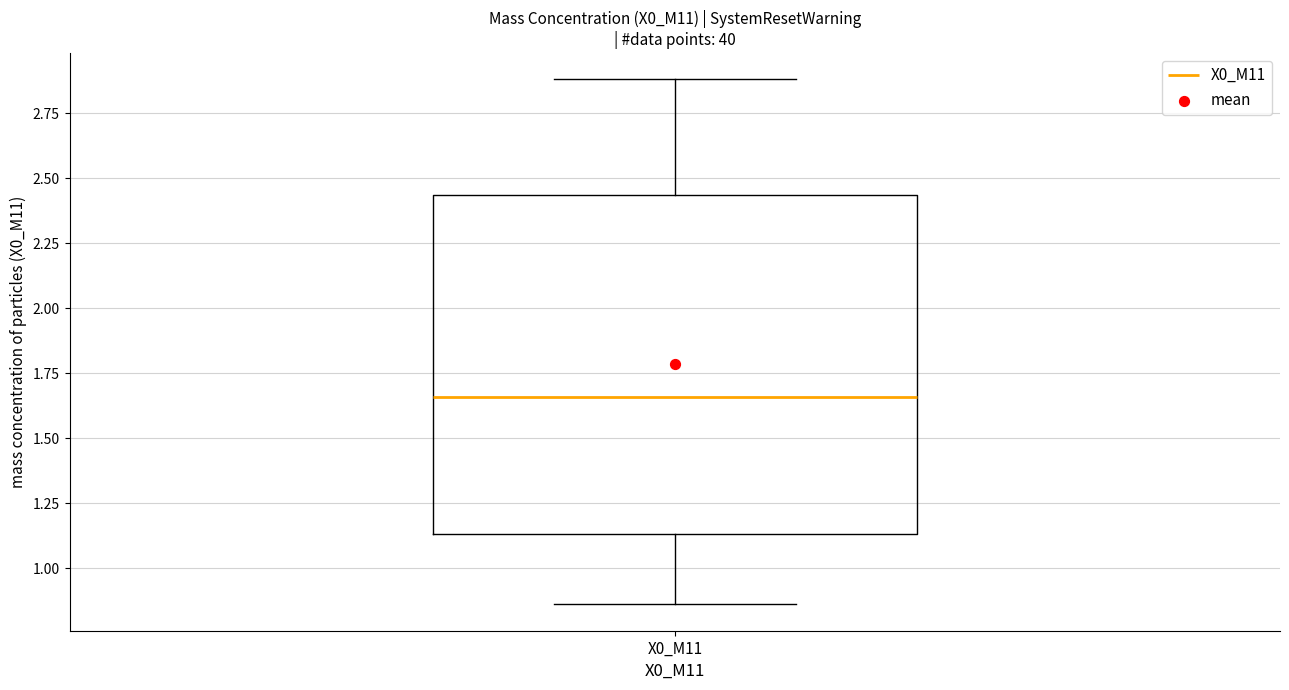

Transcribe this box plot: give where the median line is, the range the box spans, and where the two whiskers end, as read against the y-axis. The values are not printed on the chart, so give them approximately, as read against the axis.

median 1.65, box 1.15 to 2.45, whiskers 0.85 to 2.90